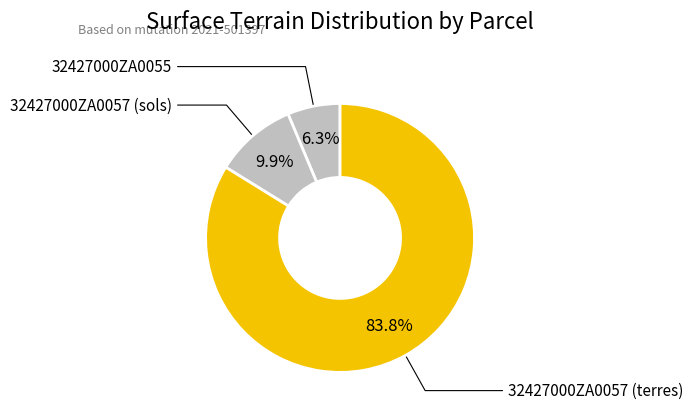

The 32427000ZA0057 (sols) slice represents 10% of the pie. True or false?

True